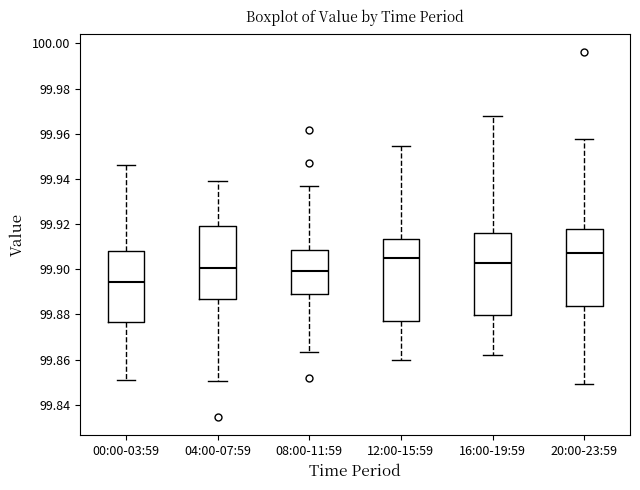

Where does the median line of the box for 08:00-11:59 sit on the y-axis? The values are not printed on the chart, so give them approximately, as read against the axis.

99.900